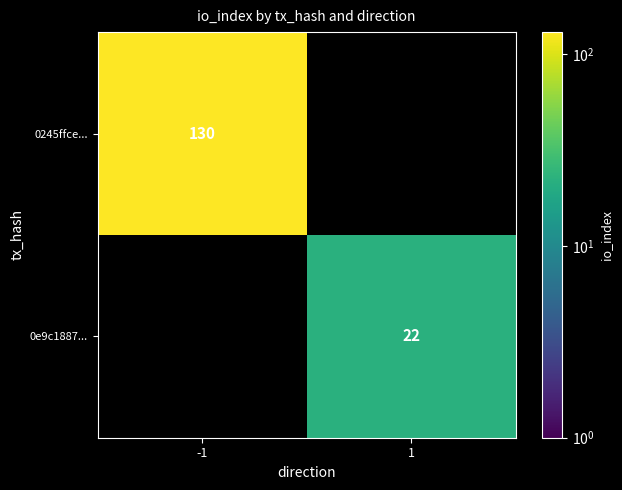

What is the minimum value shown in the chart?

22.0